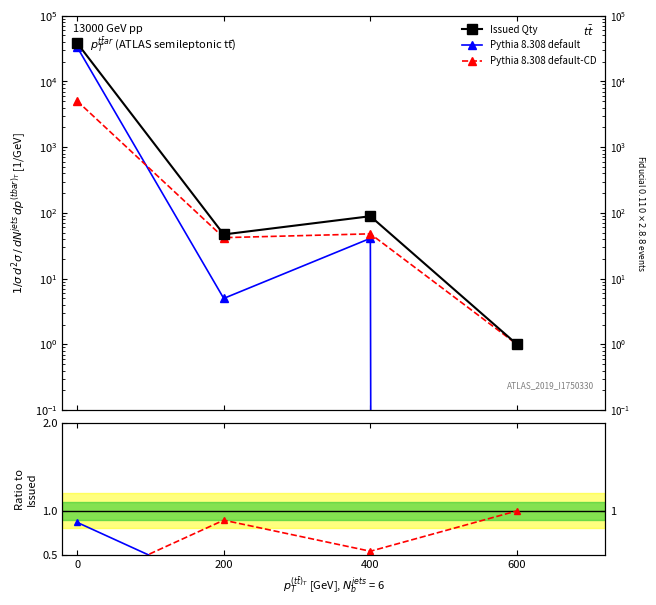

What is the difference between the maximum and minimum values in the Pythia 8.308 default series?

33377.7